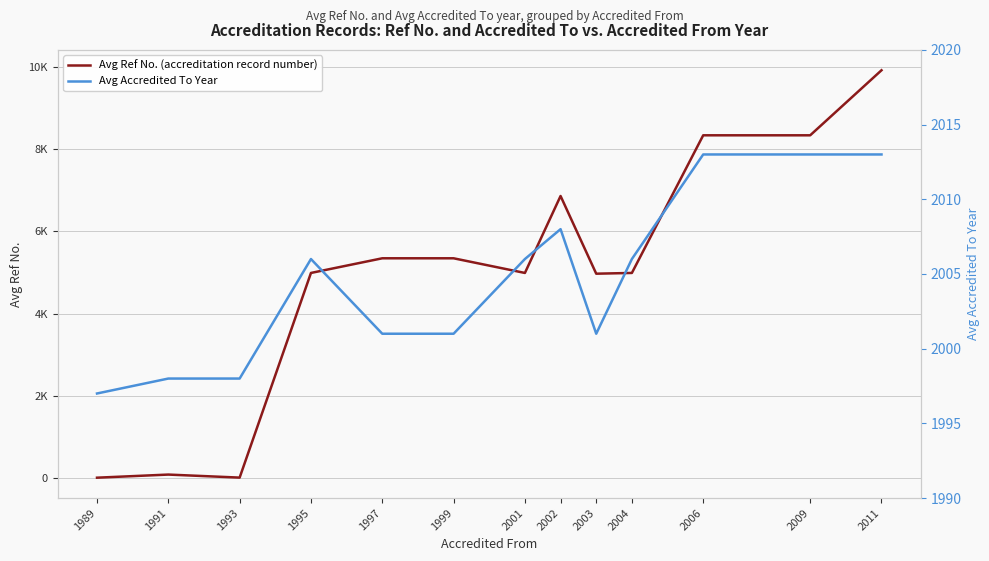

At 2011, list the series in order from largest to smallest.

Avg Ref No. (accreditation record number), Avg Accredited To Year